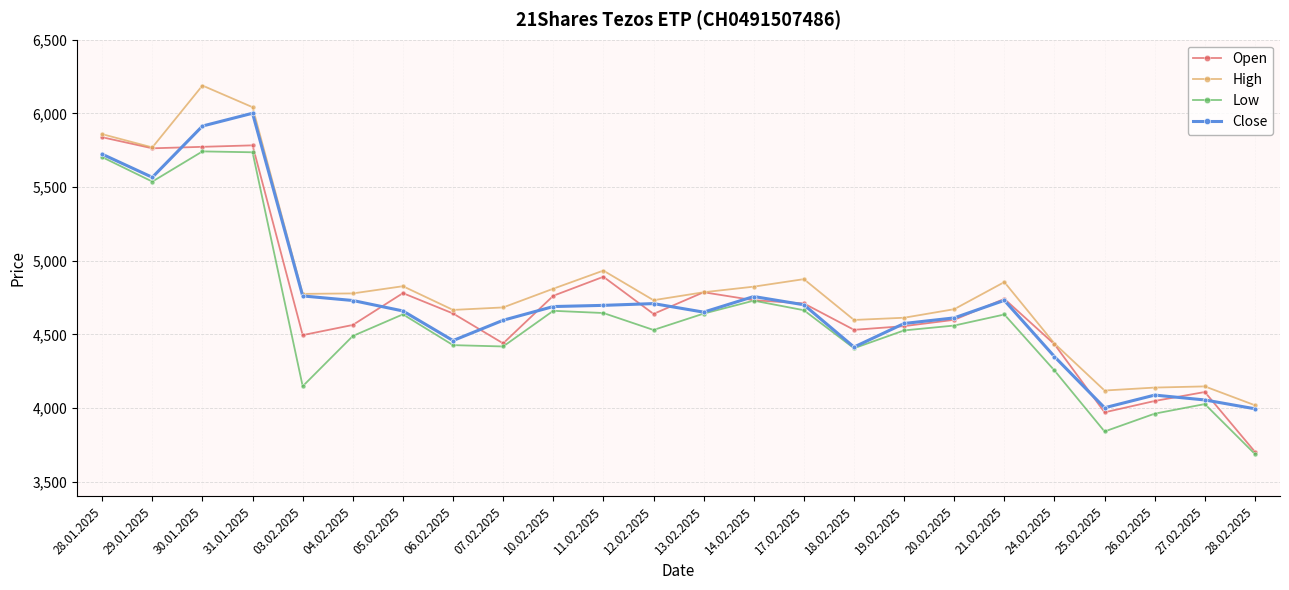

True or false: Open has a value of 5763 at 29.01.2025.

True